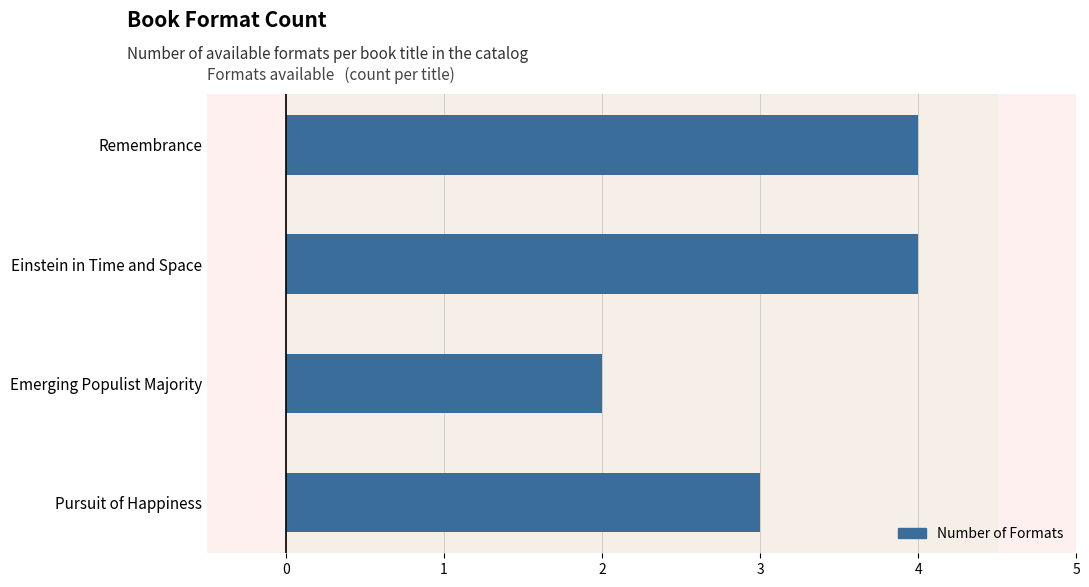

At which category does the chart reach its minimum across all series?

Emerging Populist Majority